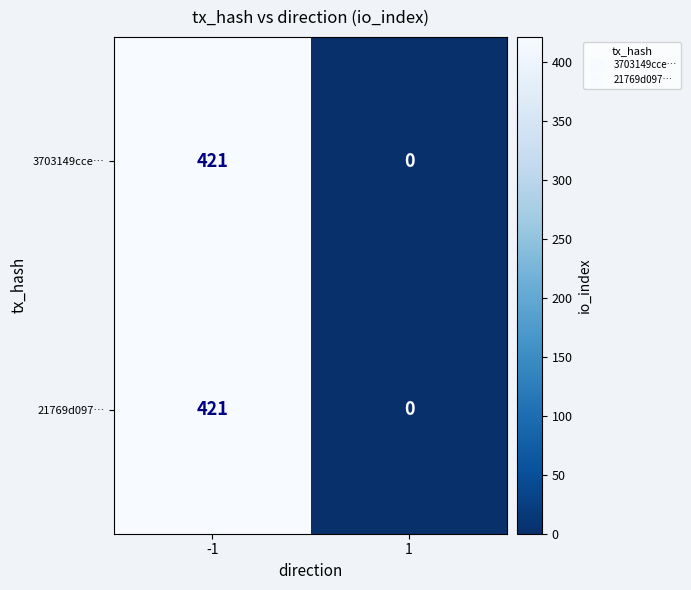

What is the sum of all 3703149cce… values?

421